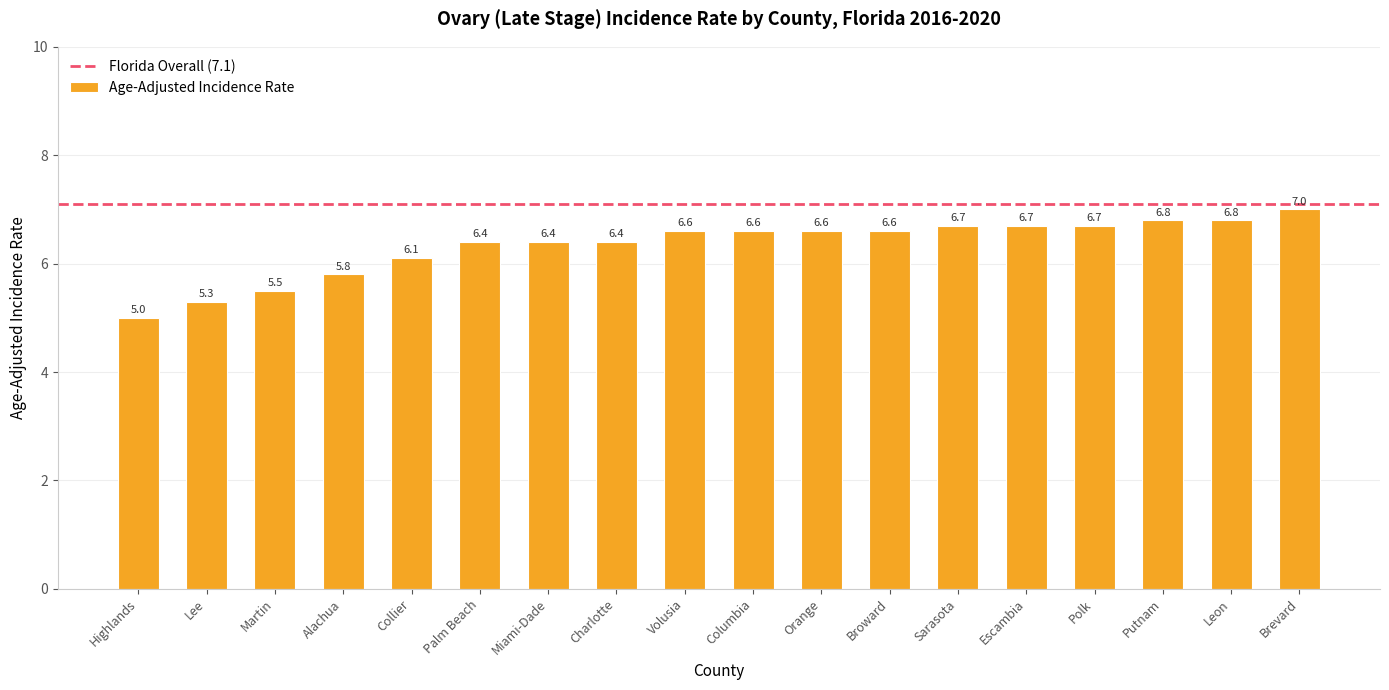

Which has a higher value, Orange or Miami-Dade?

Orange